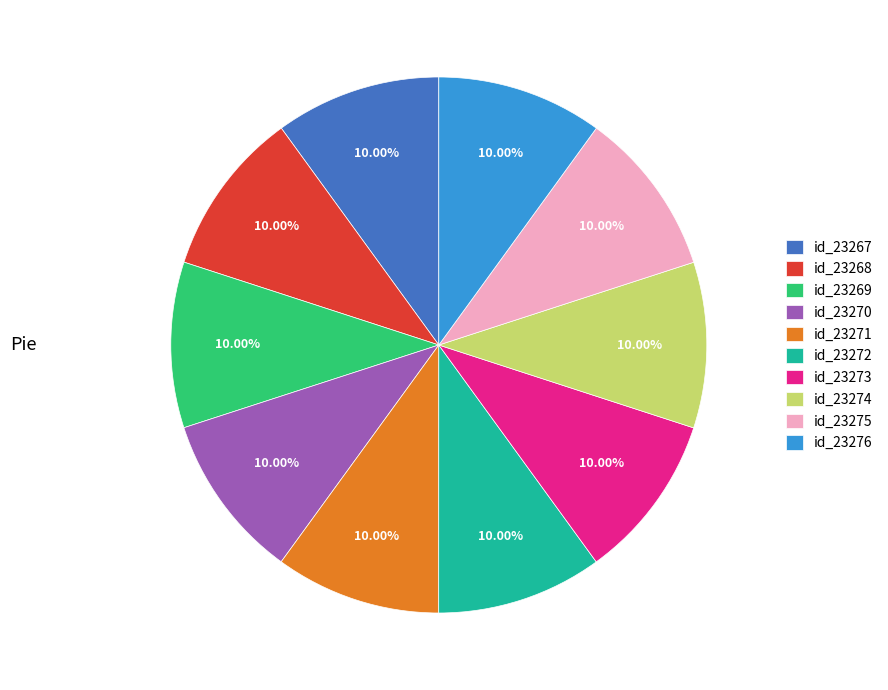

What is the ratio of the value at id_23271 to the value at id_23267?

1.0